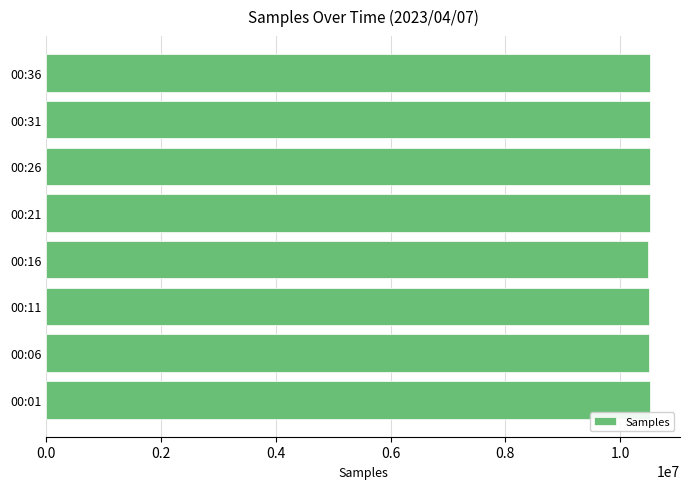

The value at 00:31 is 7078807. True or false?

False